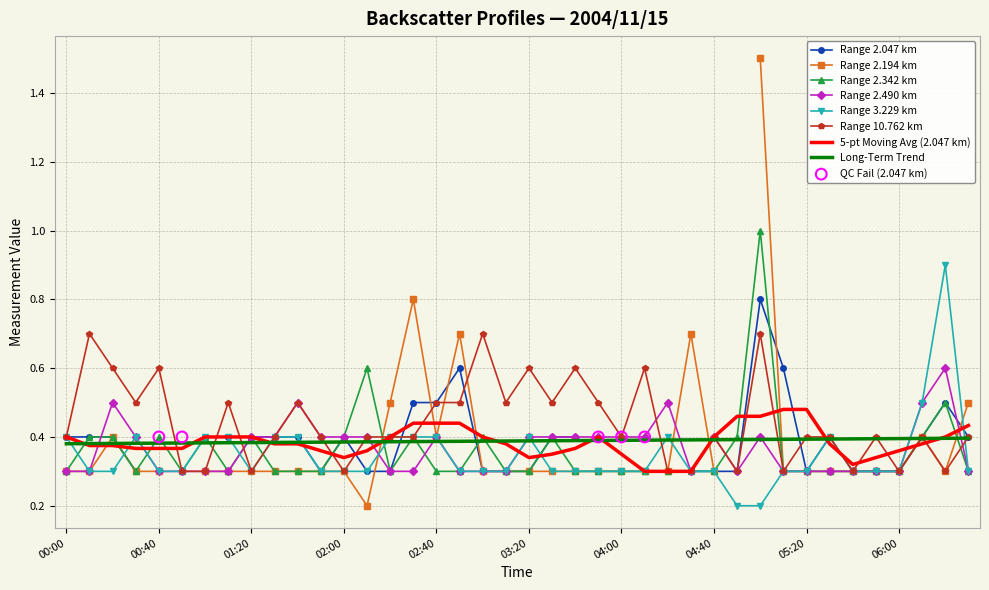

Which series has the largest total across all categories?

10.762